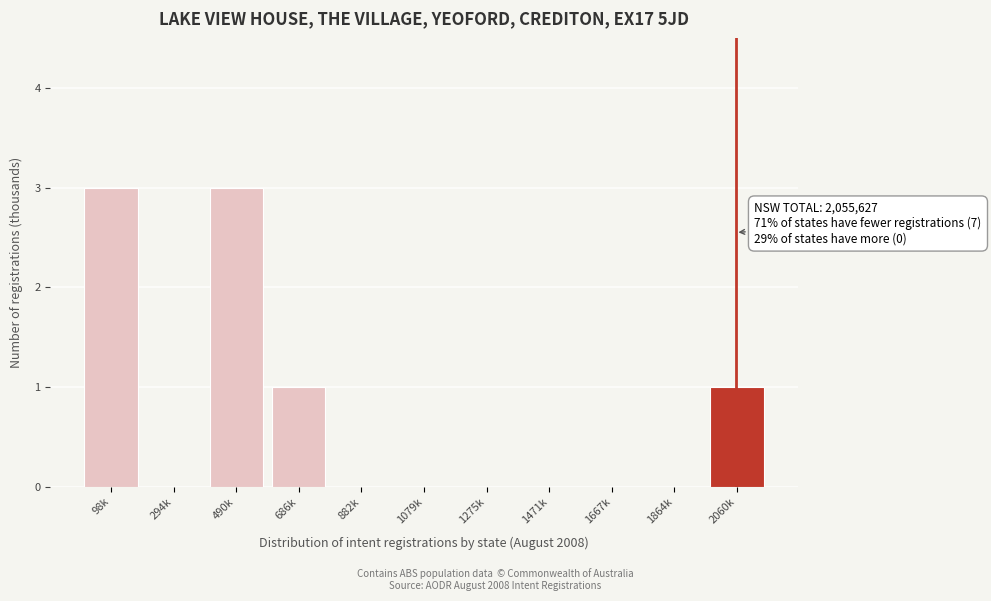

Reading right to left, transcribe all the data shown in this chart.

2060k=1	1864k=0	1667k=0	1471k=0	1275k=0	1079k=0	882k=0	686k=1	490k=3	294k=0	98k=3